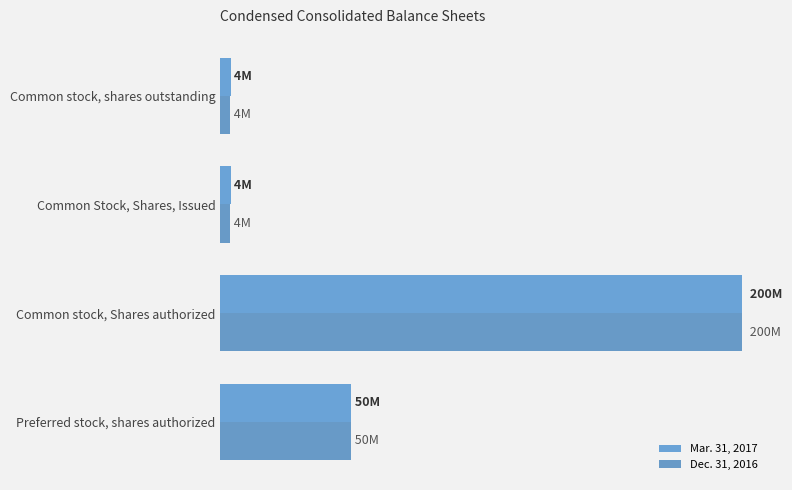

What are all the series names shown in the legend?

Mar. 31, 2017, Dec. 31, 2016